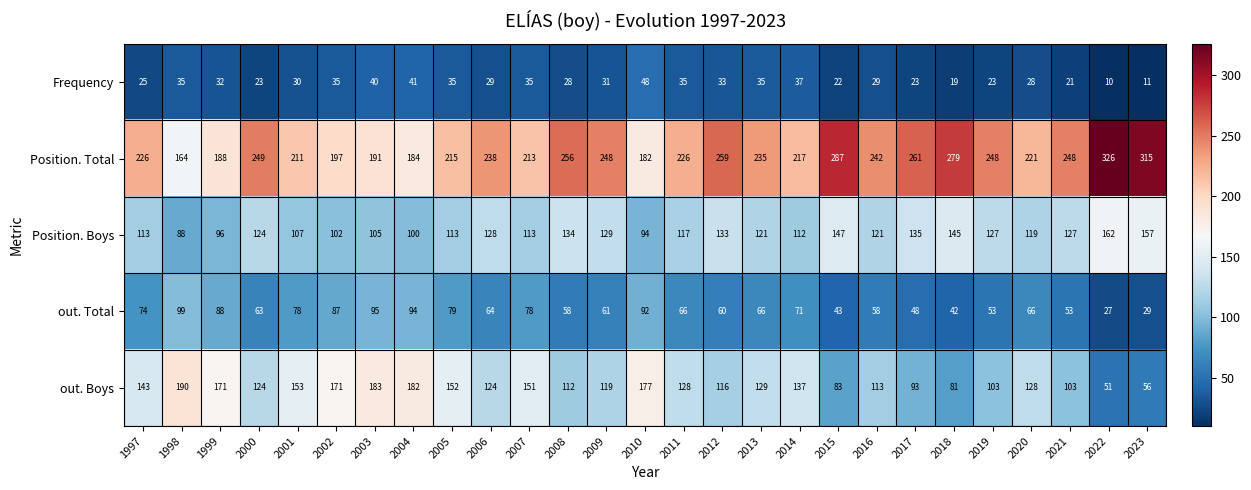

Is the value of Frequency at 2004 greater than the value of Position. Boys at 2009?

No